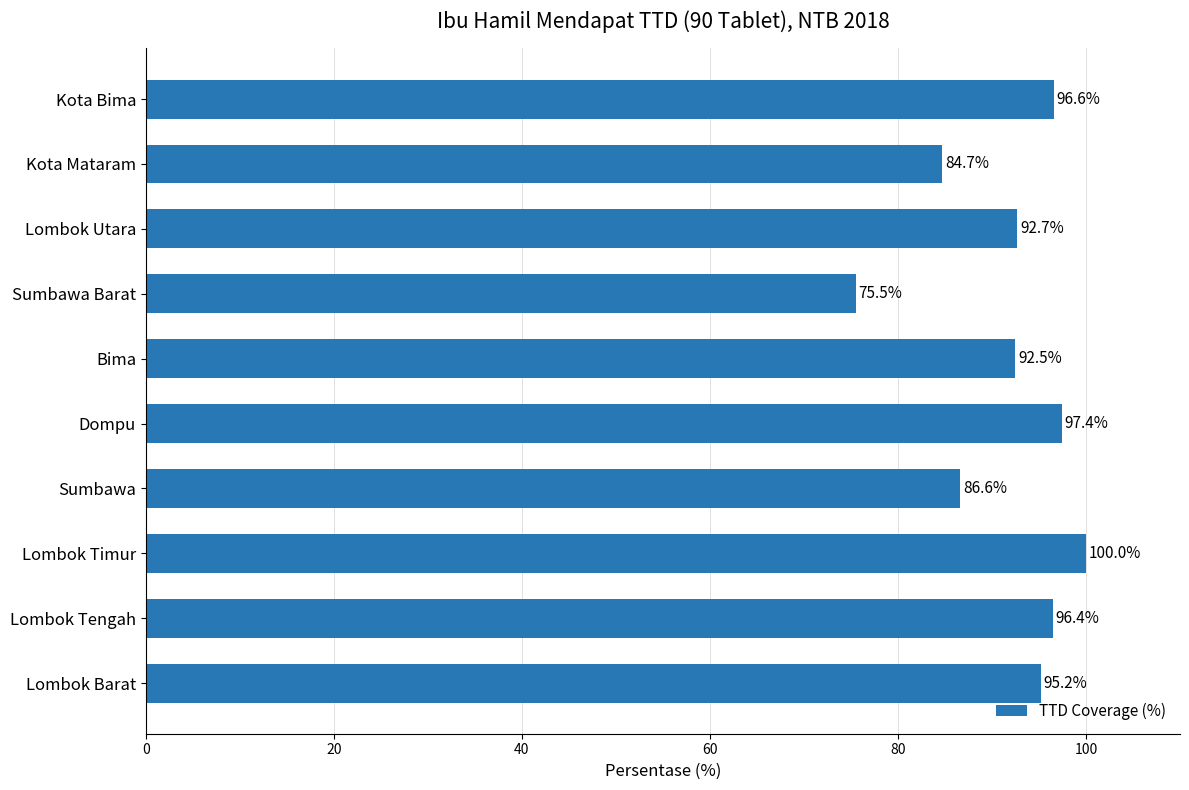

What is the change in value from Kota Mataram to Kota Bima?

+11.9